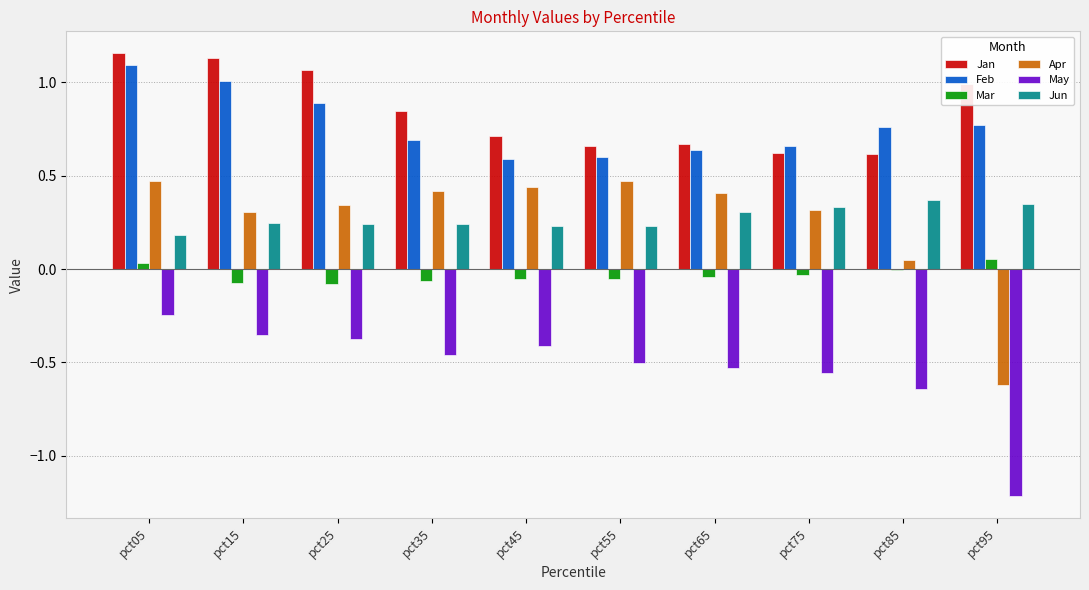

The Jan series shows 0.6 at pct75. True or false?

True